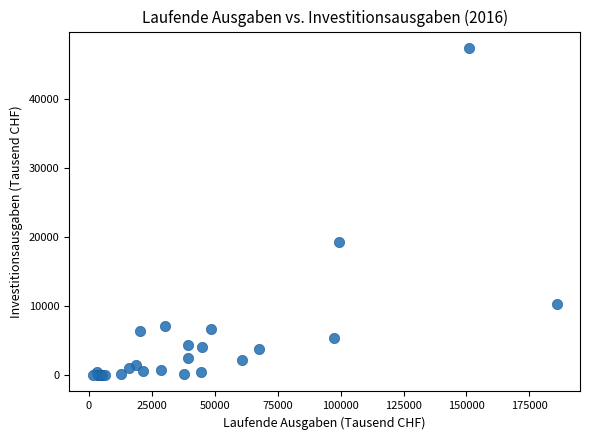

What Y value in the scatter plot is closest to 23658?

19288.5